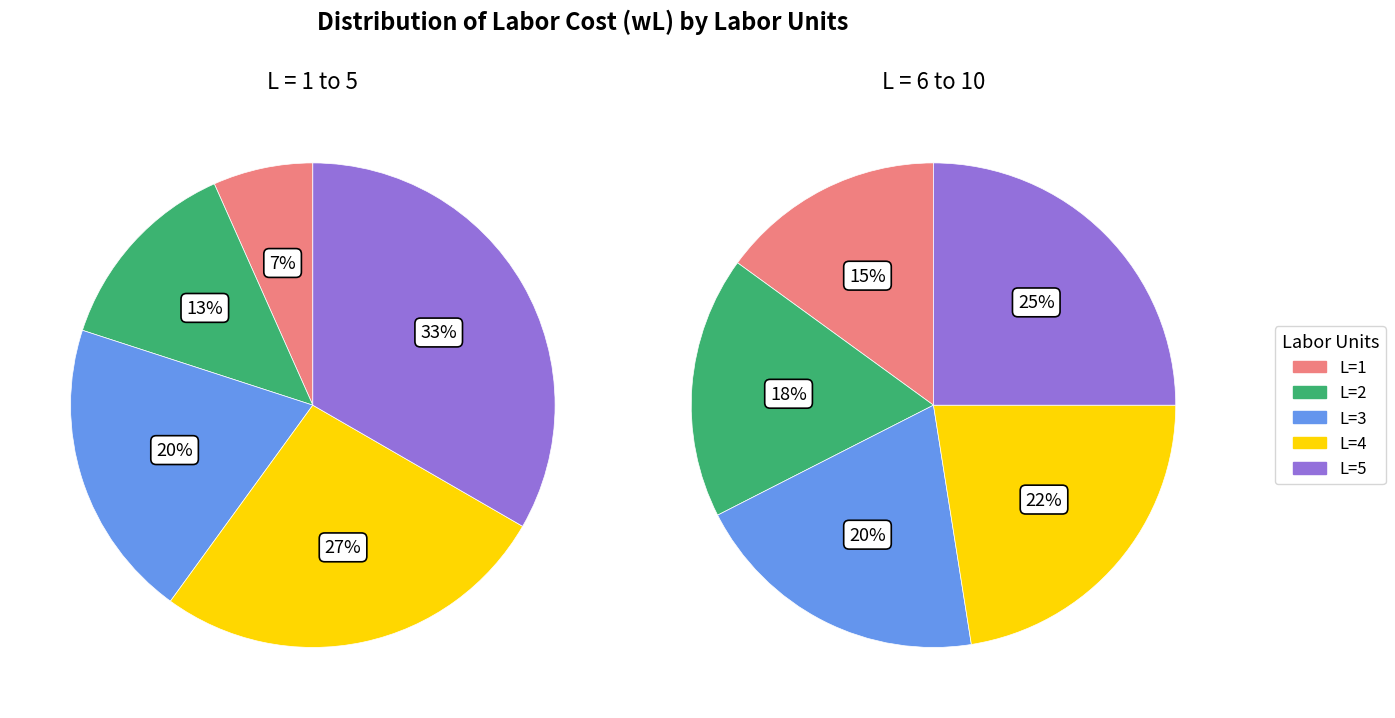

Is it true that 17 is 15% of the pie?

False